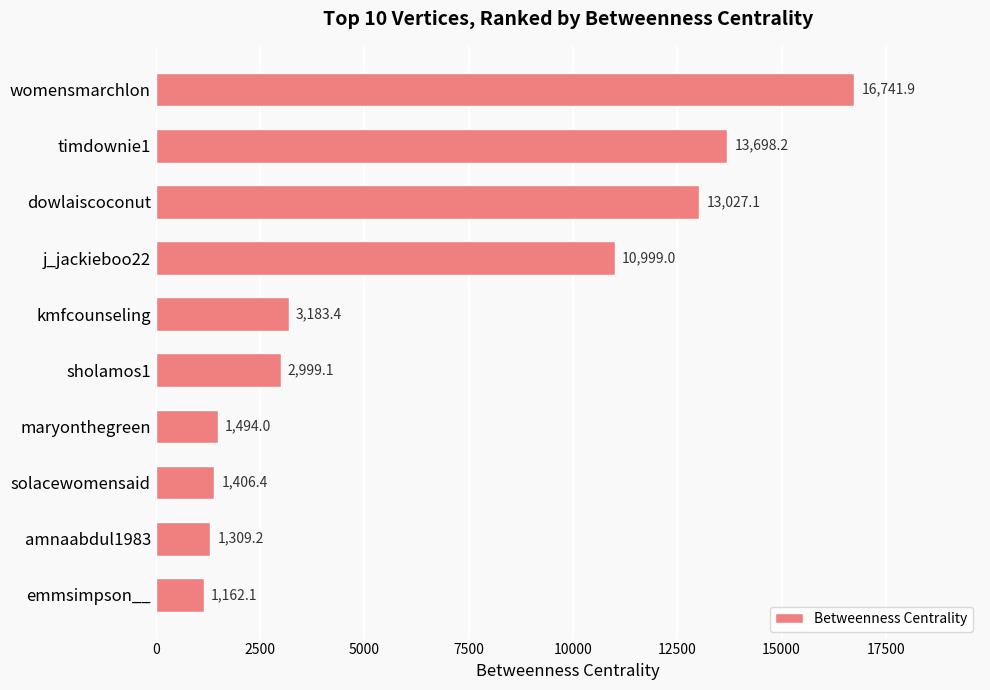

True or false: the data shows 2305.3 at j_jackieboo22.

False